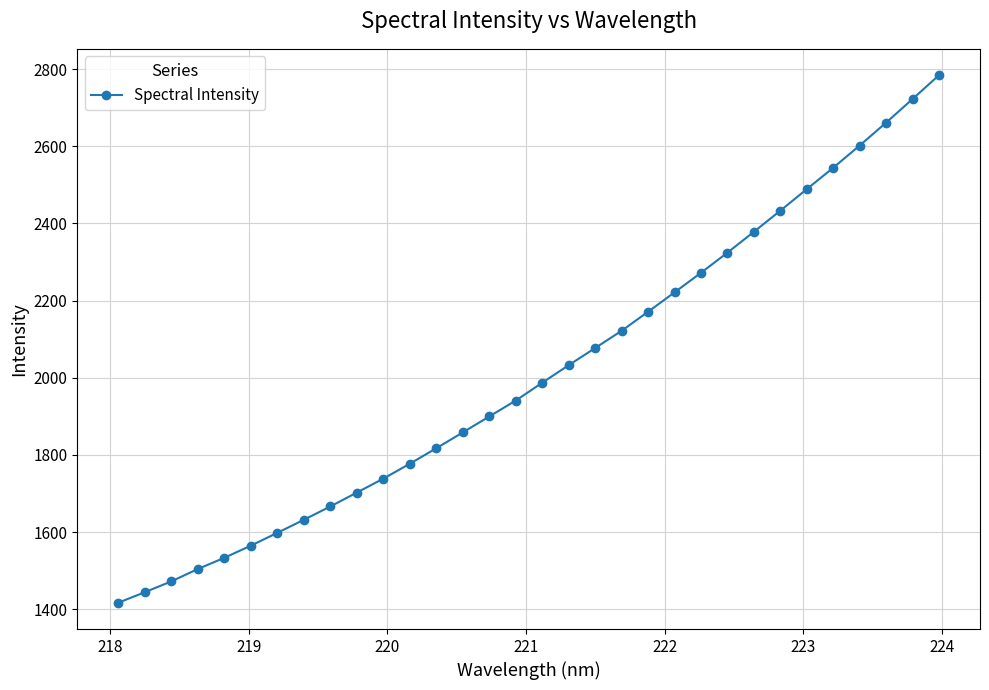

What is the sum of all values?

64394.5